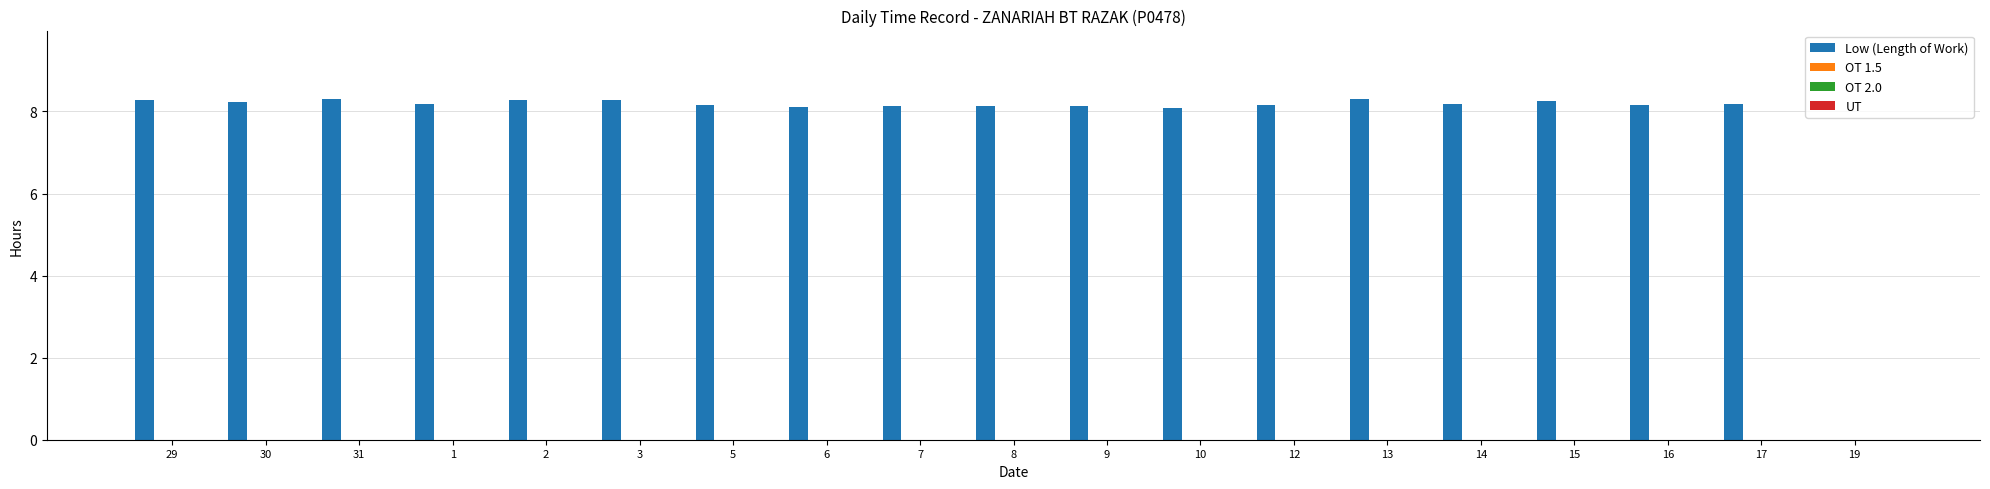

What is the sum of all values?

147.5